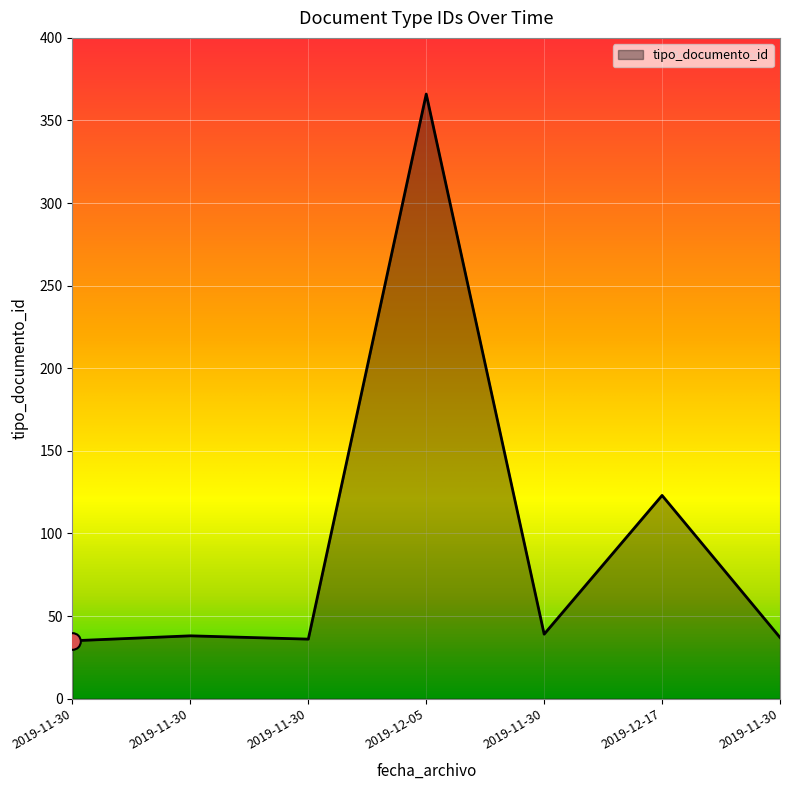

Rank the categories by value from lowest to highest.

2019-11-30, 2019-11-30, 2019-11-30, 2019-11-30, 2019-11-30, 2019-12-17, 2019-12-05